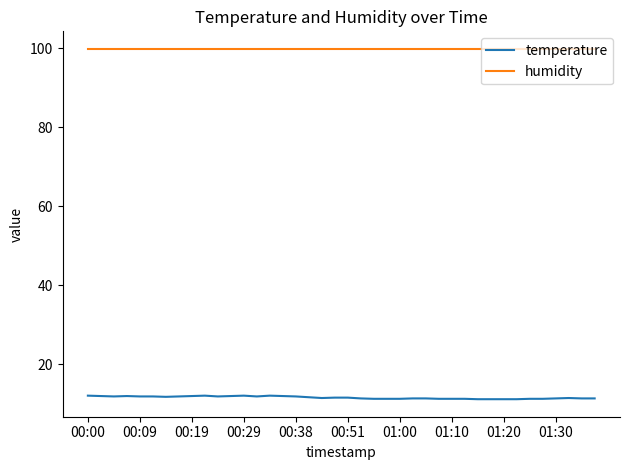

What is the average value of the humidity series?

99.9